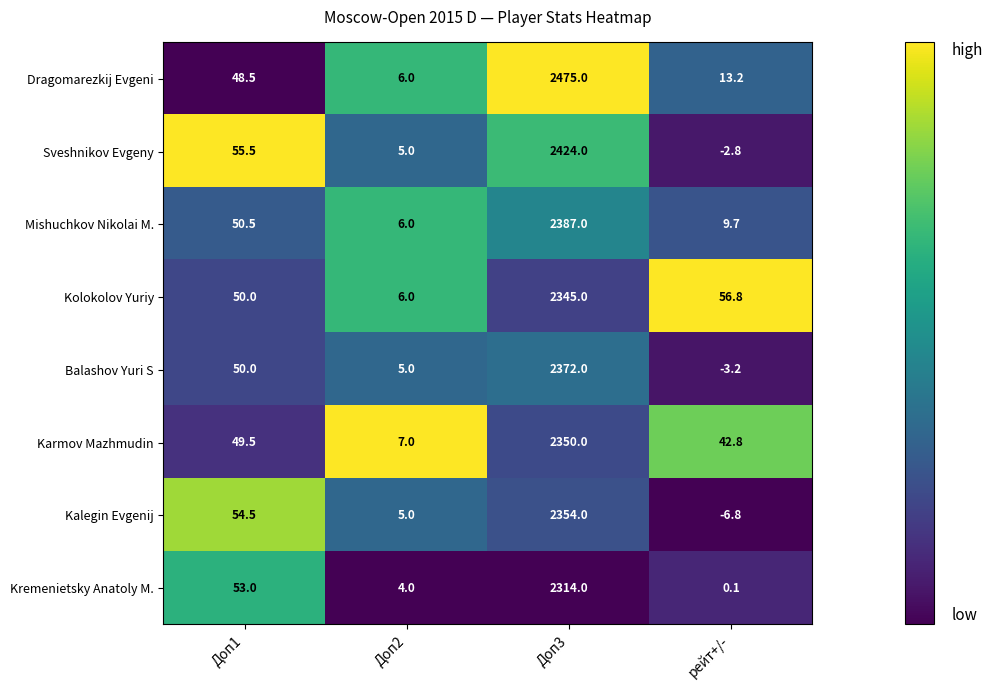

Which category has the lowest value in the Dragomarezkij Evgeni series?

Доп2